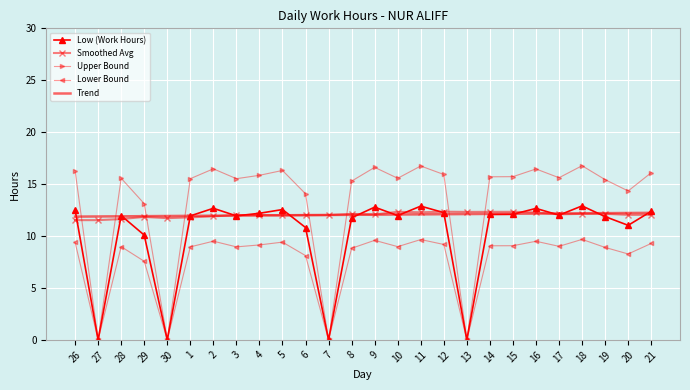

True or false: Trend has a value of 12.0 at 6.

True